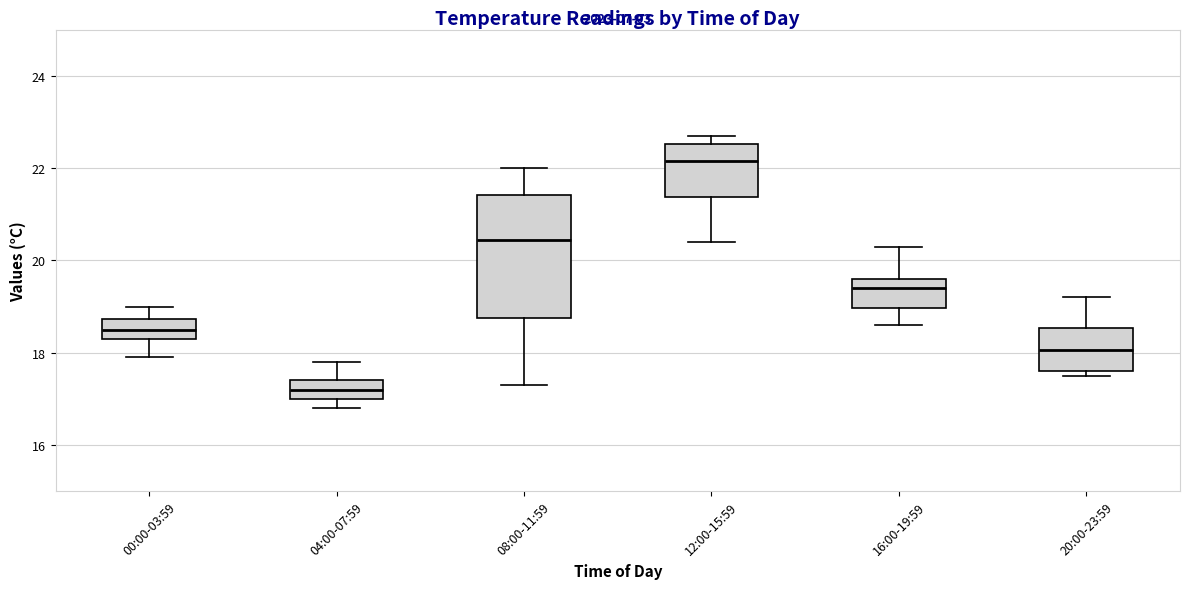

Reading left to right, read every box against the y-axis: the position of its median line, the range the box covers, and the ends of its whiskers. The values are not printed on the chart, so give them approximately, as read against the axis.

00:00-03:59: median 18.6, box 18.4 to 18.8, whiskers 18.0 to 19.0
04:00-07:59: median 17.2, box 17.0 to 17.4, whiskers 16.8 to 17.8
08:00-11:59: median 20.4, box 18.8 to 21.4, whiskers 17.4 to 22.0
12:00-15:59: median 22.2, box 21.4 to 22.6, whiskers 20.4 to 22.8
16:00-19:59: median 19.4, box 19.0 to 19.6, whiskers 18.6 to 20.4
20:00-23:59: median 18.0, box 17.6 to 18.6, whiskers 17.6 (just below the box's lower edge) to 19.2